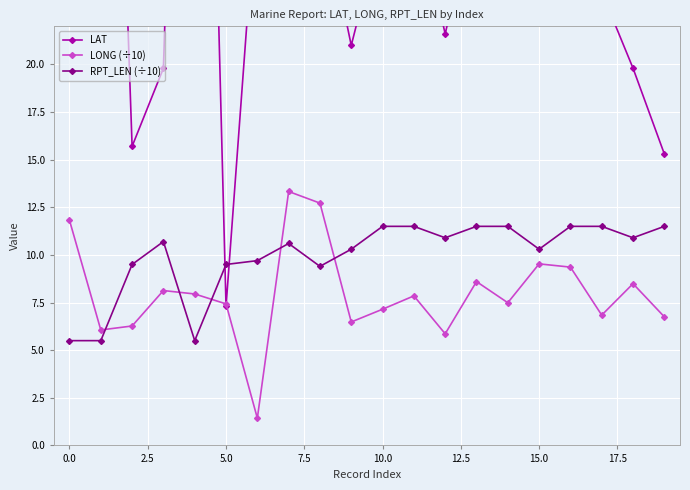

How many data points in LAT are less than 27?

9